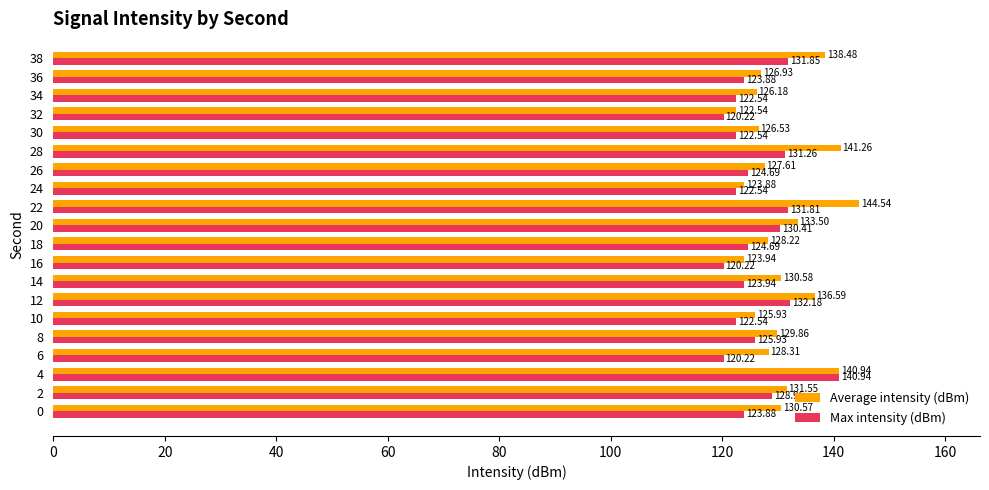

How many values in the Max intensity (dBm) series exceed 124?

10